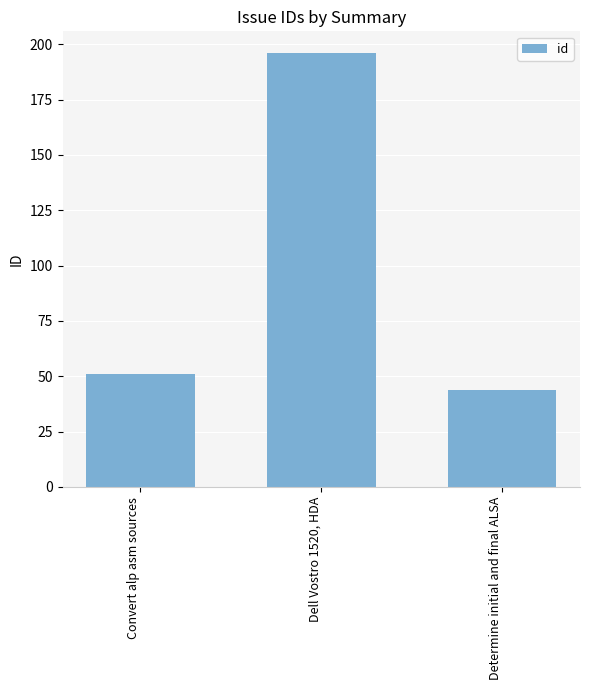

What is the label of the 1st bar from the left?

Convert alp asm sources